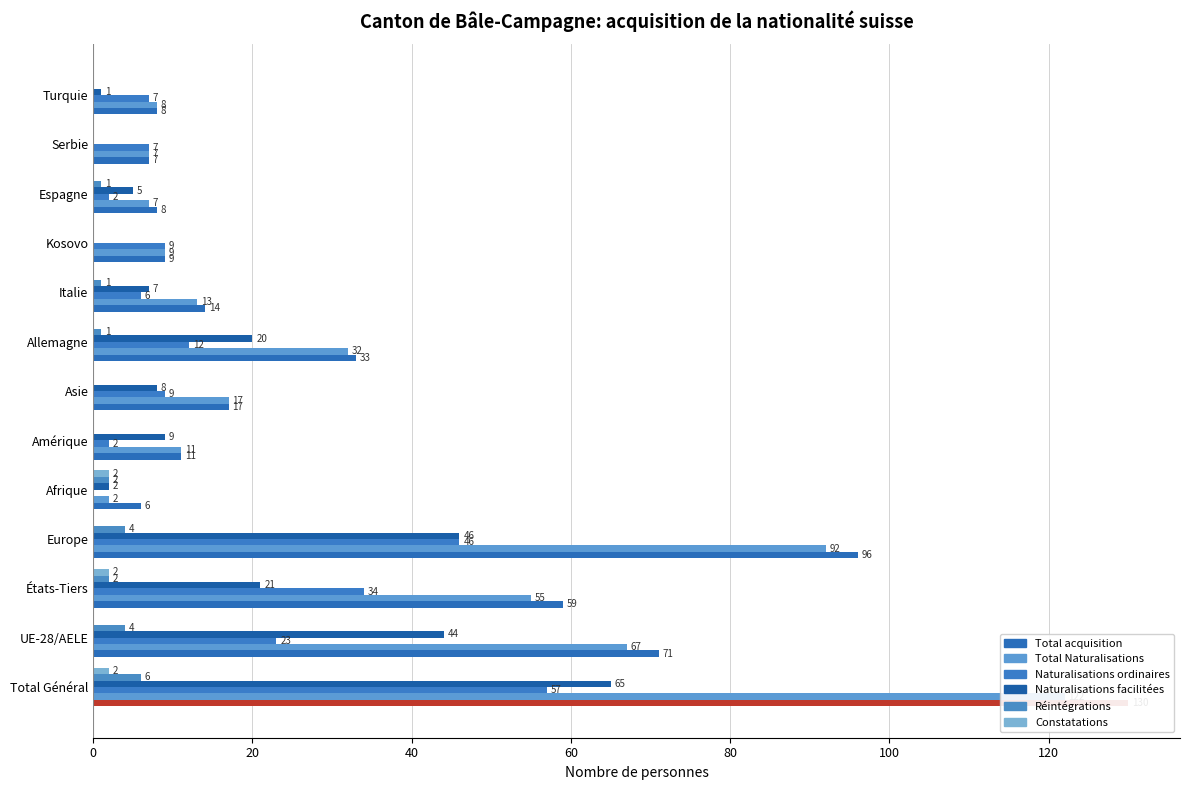

What is the difference between the maximum and minimum values in the Total Naturalisations series?

120